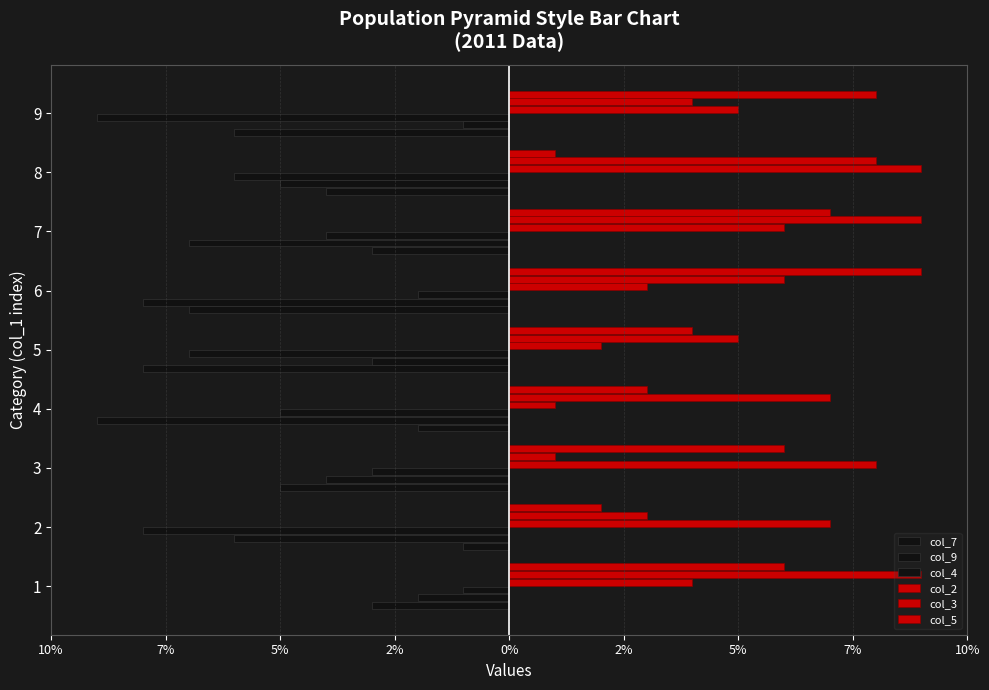

Count the number of categories in the chart.

9